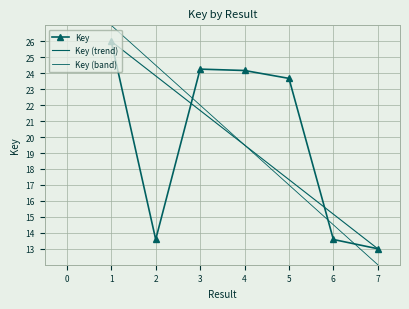

What is the value of the 6th point from the left?

13.6